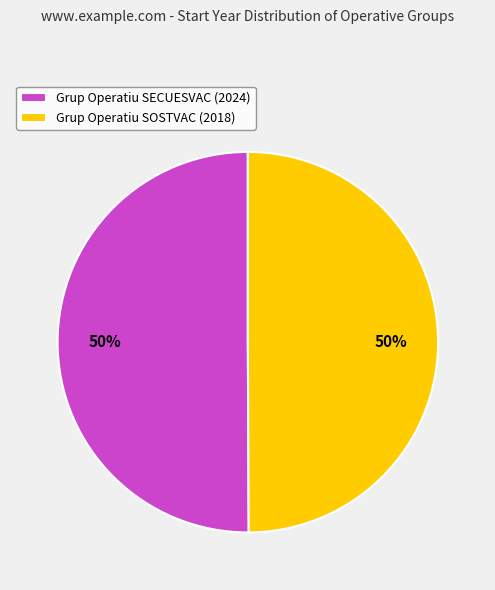

Approximately how many times larger is the value at Grup Operatiu SECUESVAC compared to Grup Operatiu SOSTVAC?

1.0